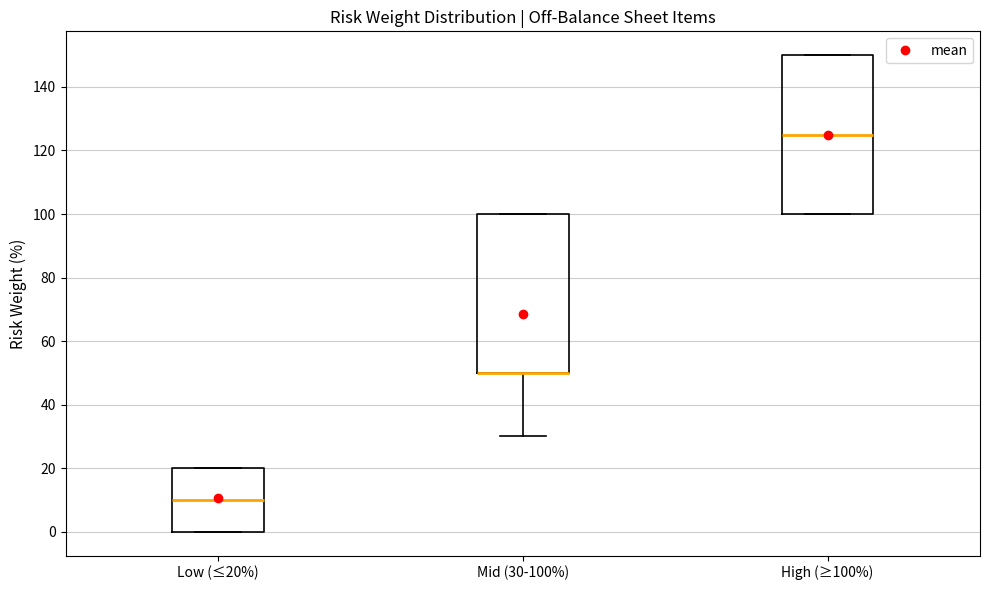

Reading left to right, read every box against the y-axis: the position of its median line, the range the box covers, and the ends of its whiskers. The values are not printed on the chart, so give them approximately, as read against the axis.

Low (≤20%): median 10, box 0 to 20, whiskers 0 to 20
Mid (30-100%): median 50 (drawn on the box's lower edge), box 50 to 100, whiskers 30 to 100
High (≥100%): median 126, box 100 to 150, whiskers 100 to 150